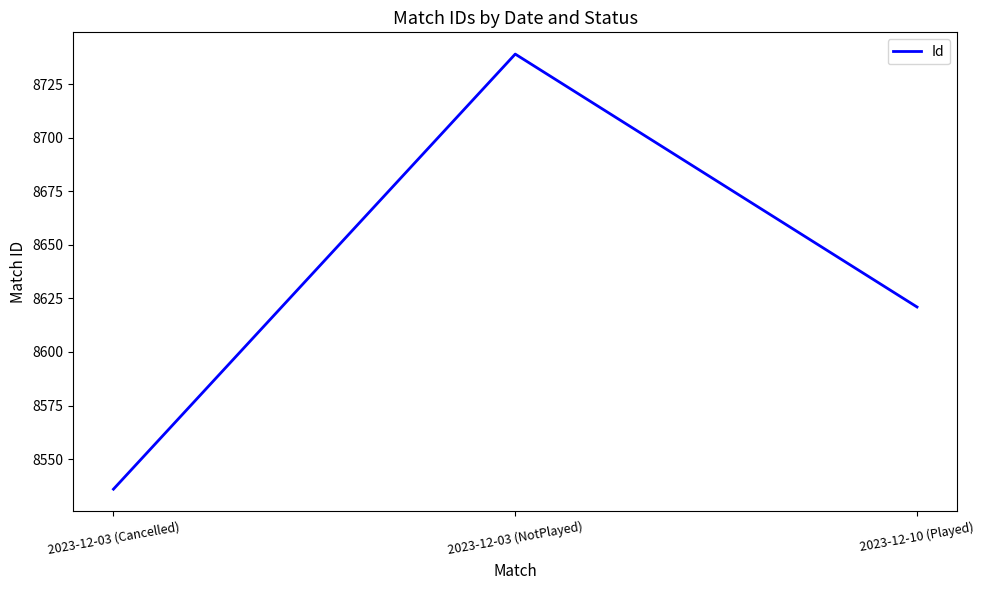

List the labels in order of value, smallest first.

2023-12-03 (Cancelled), 2023-12-10 (Played), 2023-12-03 (NotPlayed)